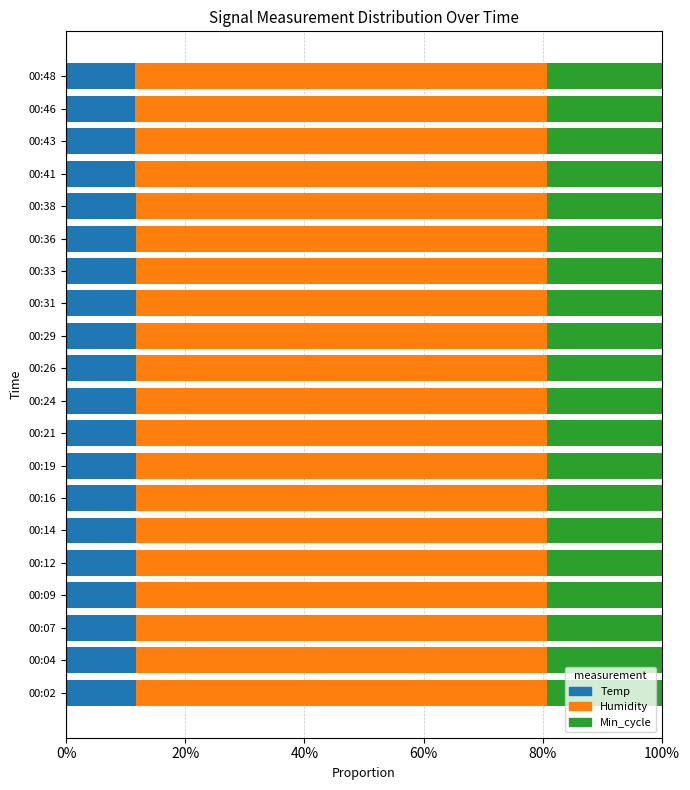

What is the sum of the Temp values at 00:02 and 00:21?

23.5